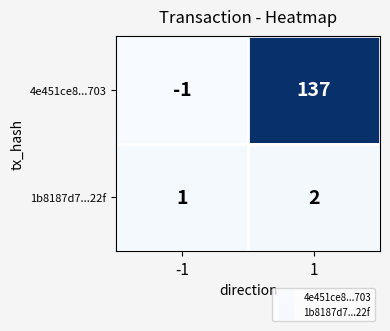

At which category is the sum across all series the highest?

1